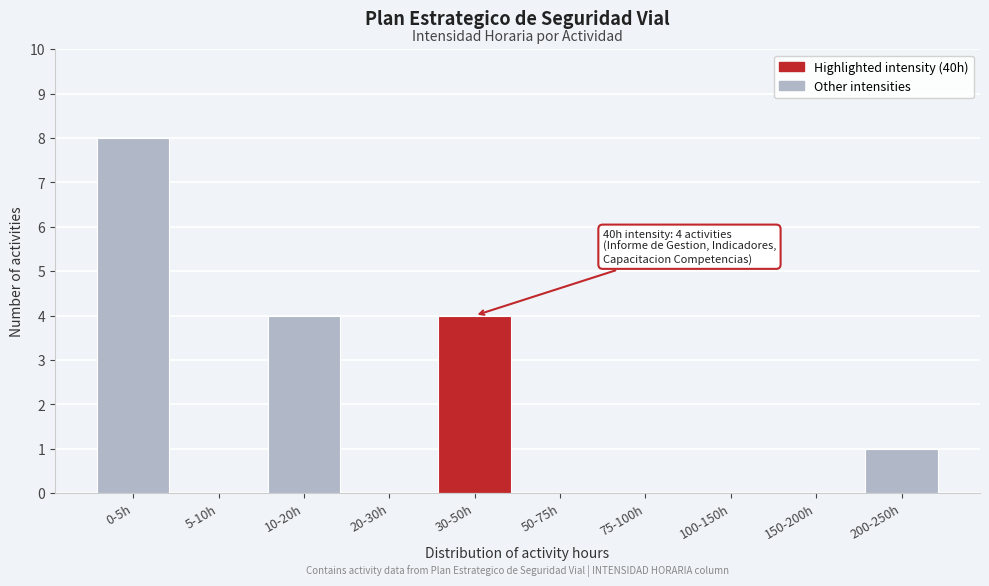

Reading left to right, what are all the values shown in this chart?

0-5h=8	5-10h=0	10-20h=4	20-30h=0	30-50h=4	50-75h=0	75-100h=0	100-150h=0	150-200h=0	200-250h=1